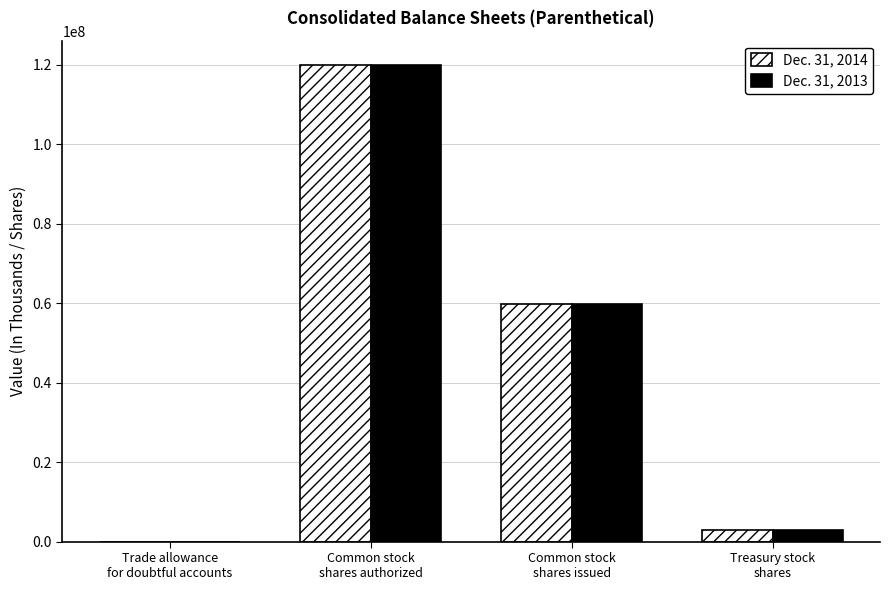

How many groups of bars are there?

4